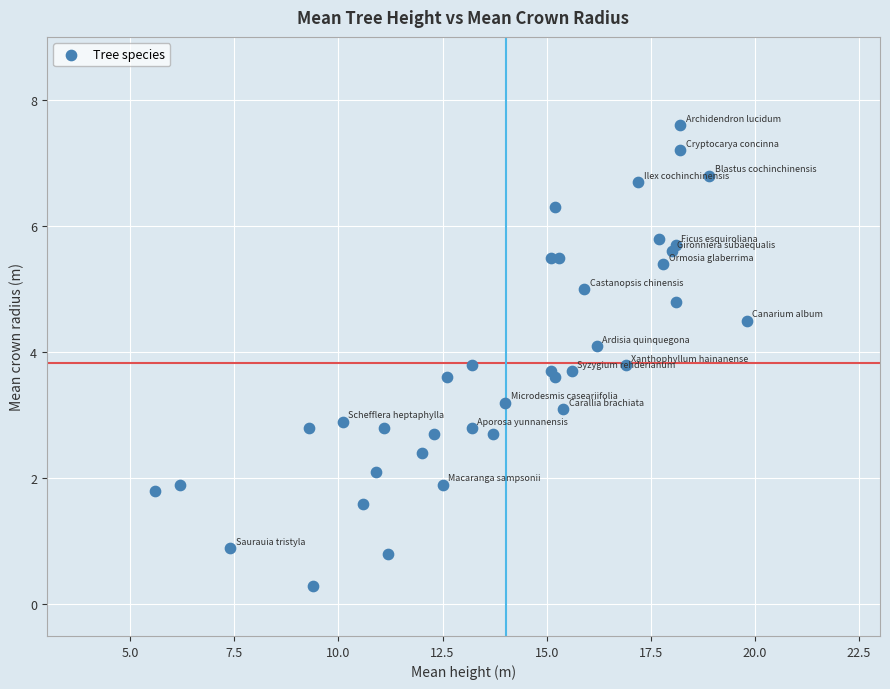

What is the range of Y values (max minus min)?

7.3